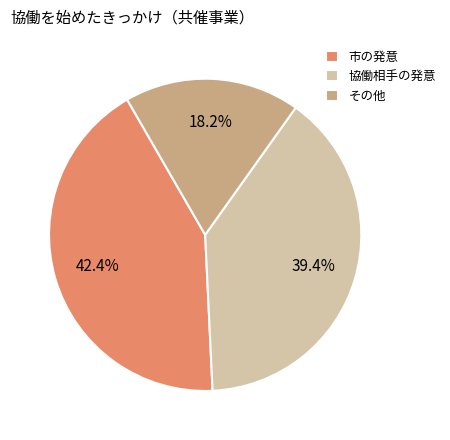

Is it true that その他 is 18% of the pie?

True